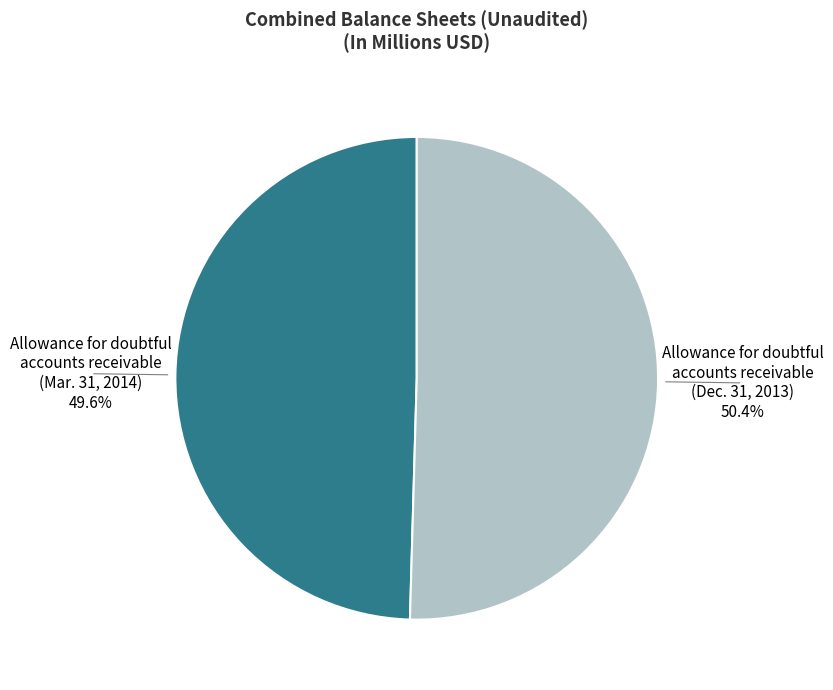

Is it true that Allowance for doubtful accounts receivable (Dec. 31, 2013) is 50% of the pie?

True